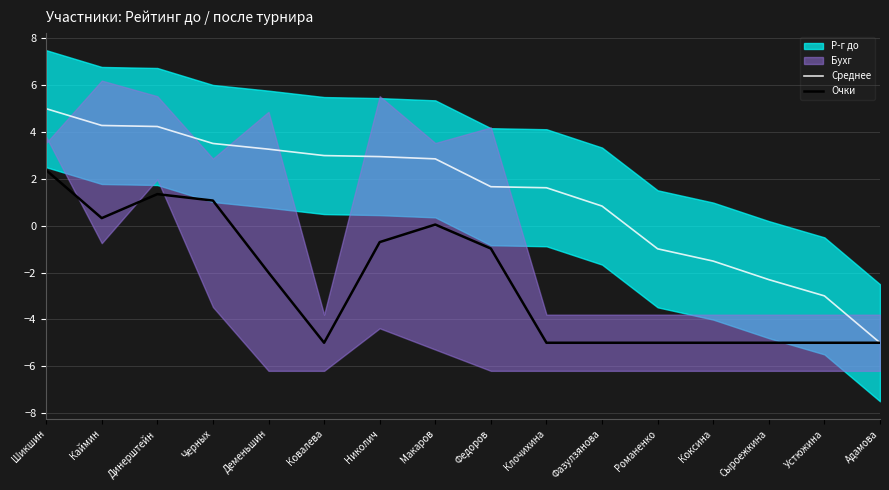

Rank the series at Николич from lowest to highest value.

Очки, Среднее